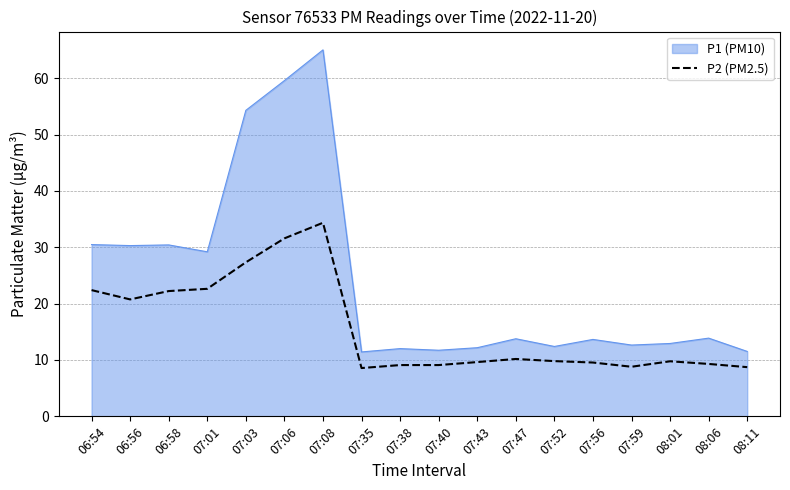

What is the maximum value shown in the chart?

65.0